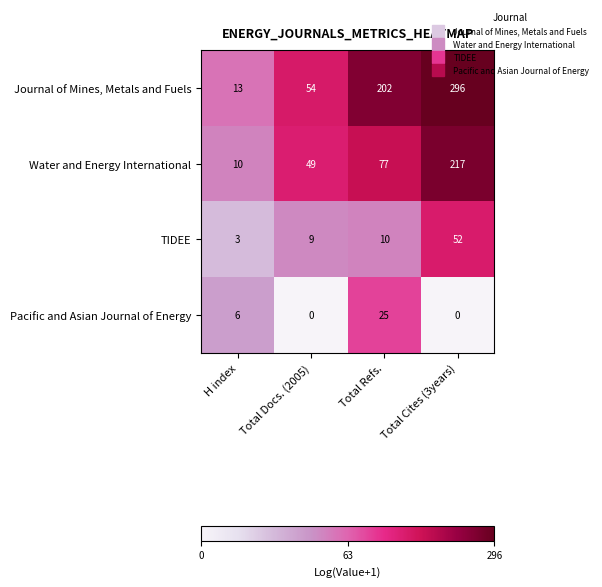

What is the greatest value displayed?

296